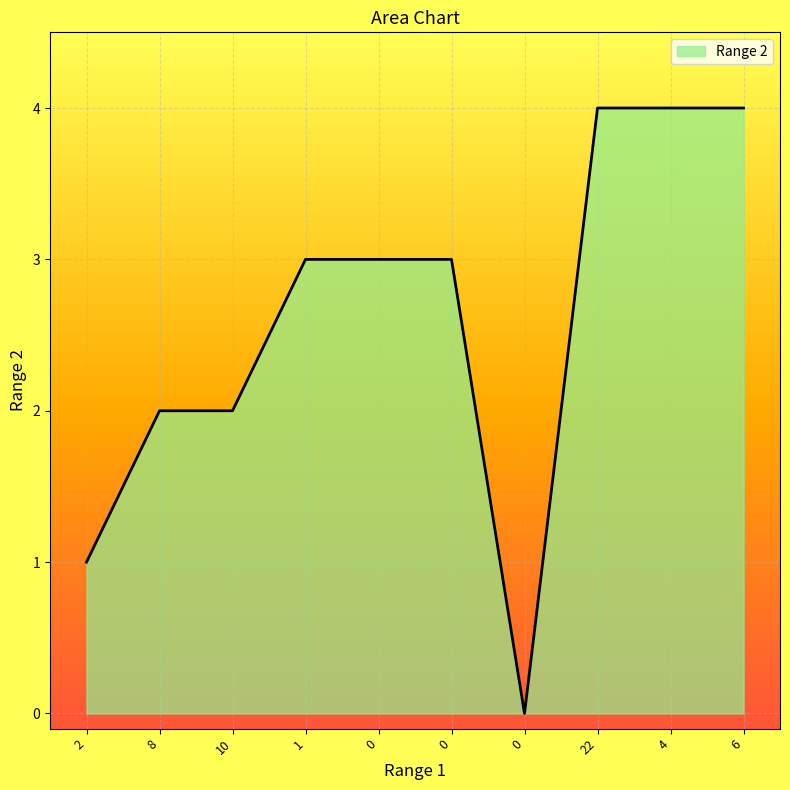

What is the sum of the values at 0 and 6?

7